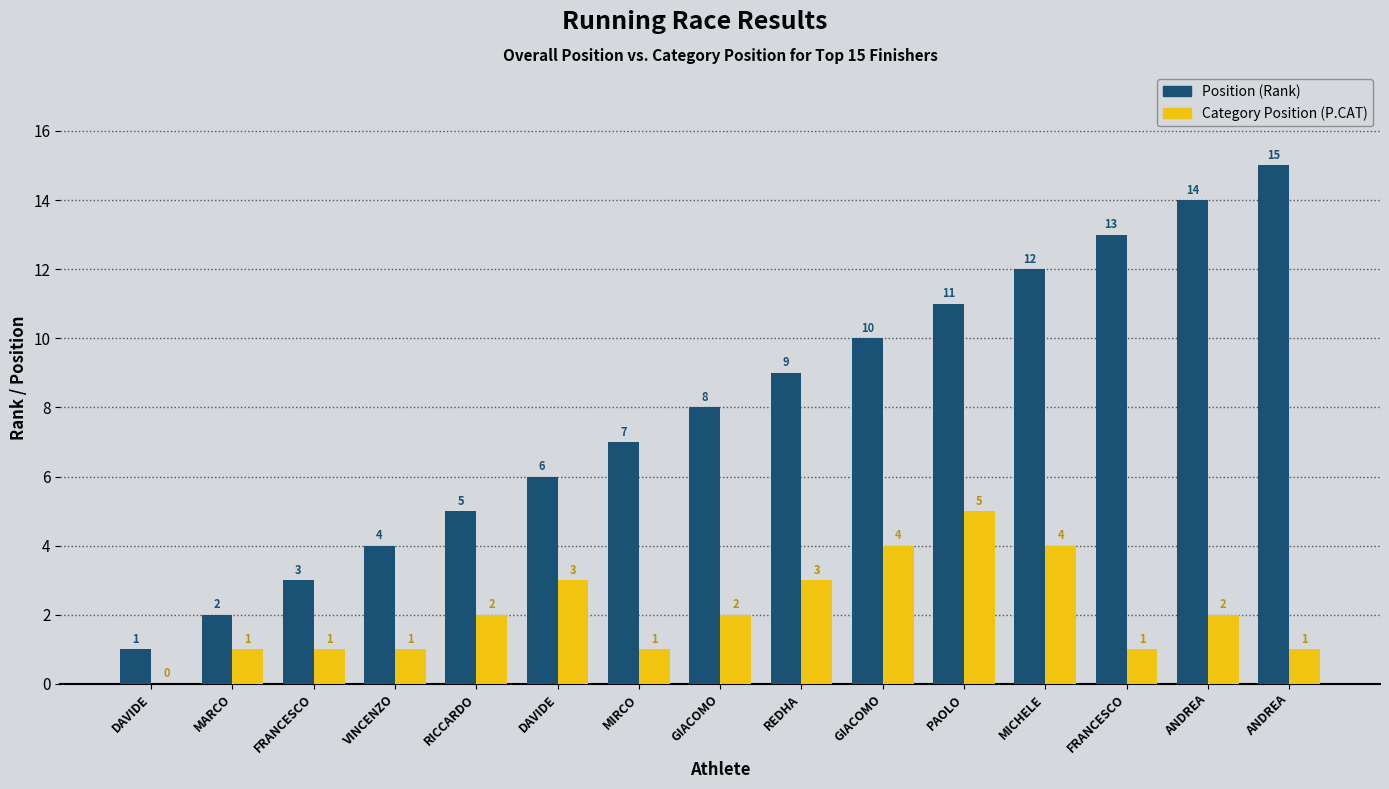

What value does the Category Position (P.CAT) series have at MICHELE?

4